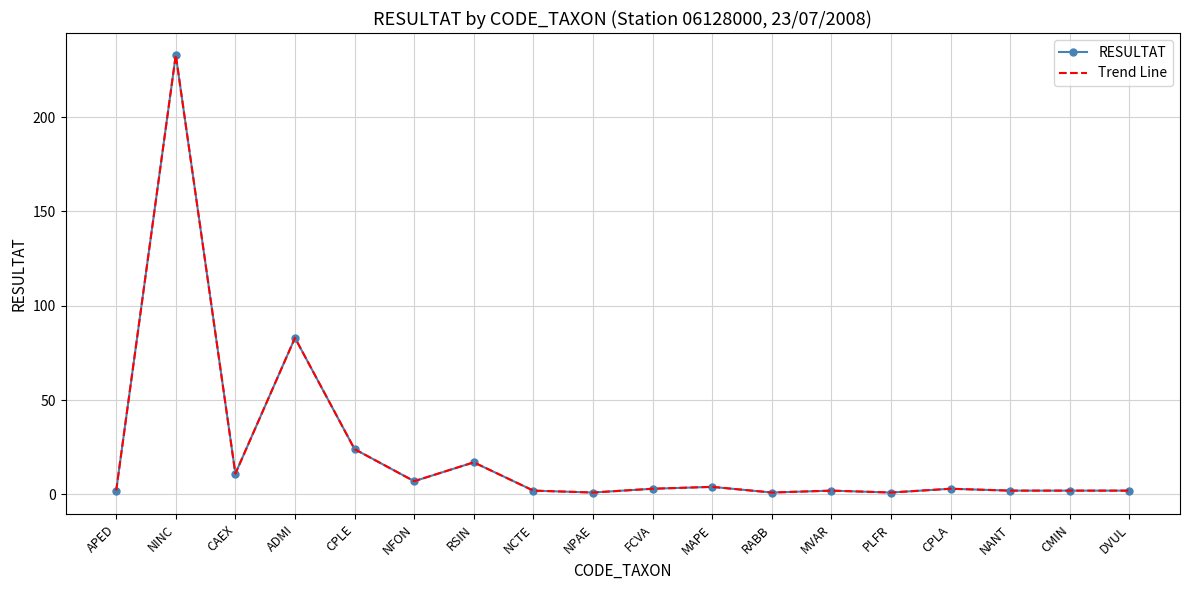

What is the greatest value displayed?

233